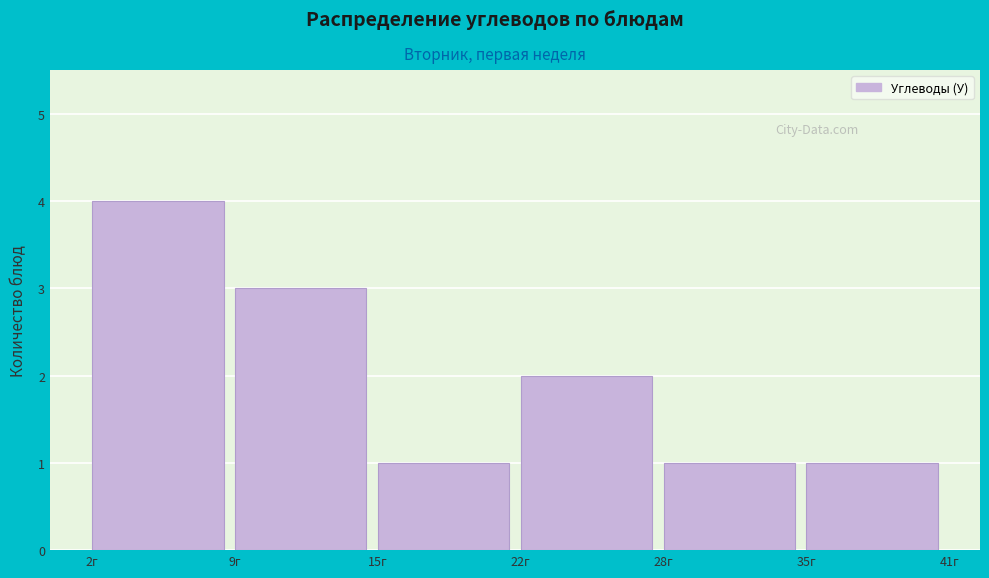

Reading right to left, transcribe all the data shown in this chart.

35г=1	28г=1	22г=2	15г=1	9г=3	2г=4